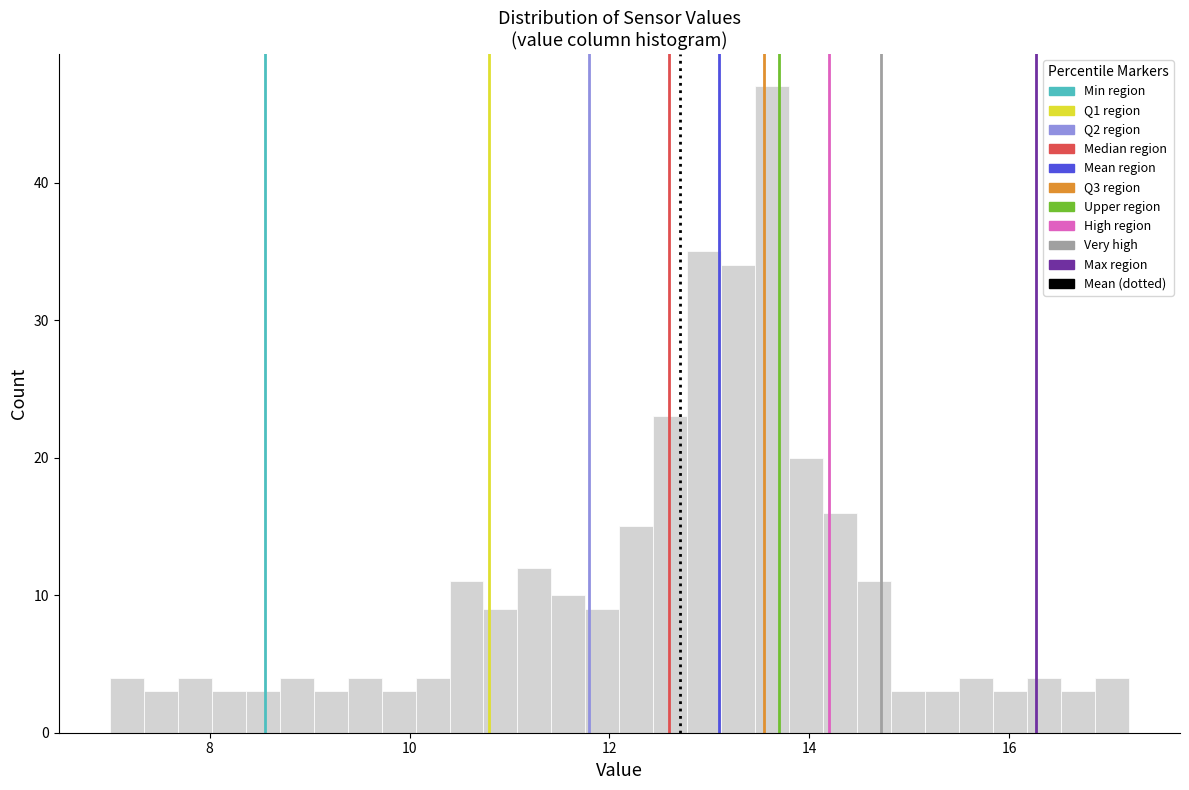

Read against the x-axis, roughly where is the centre of the tallest bar?

13.6